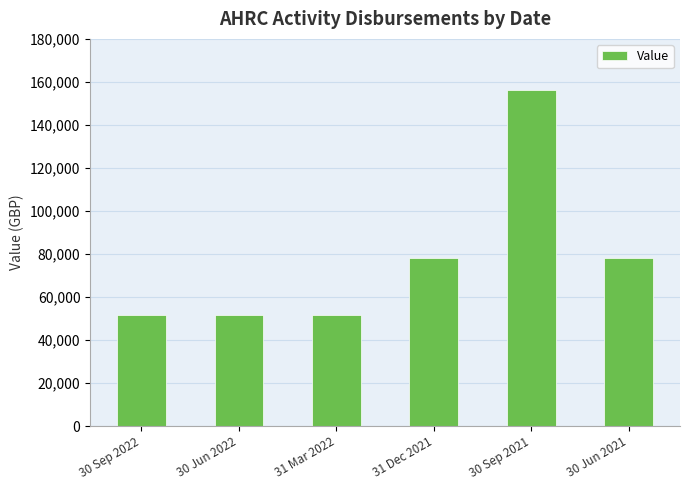

What is the change in value from 30 Sep 2022 to 31 Dec 2021?

+26686.6